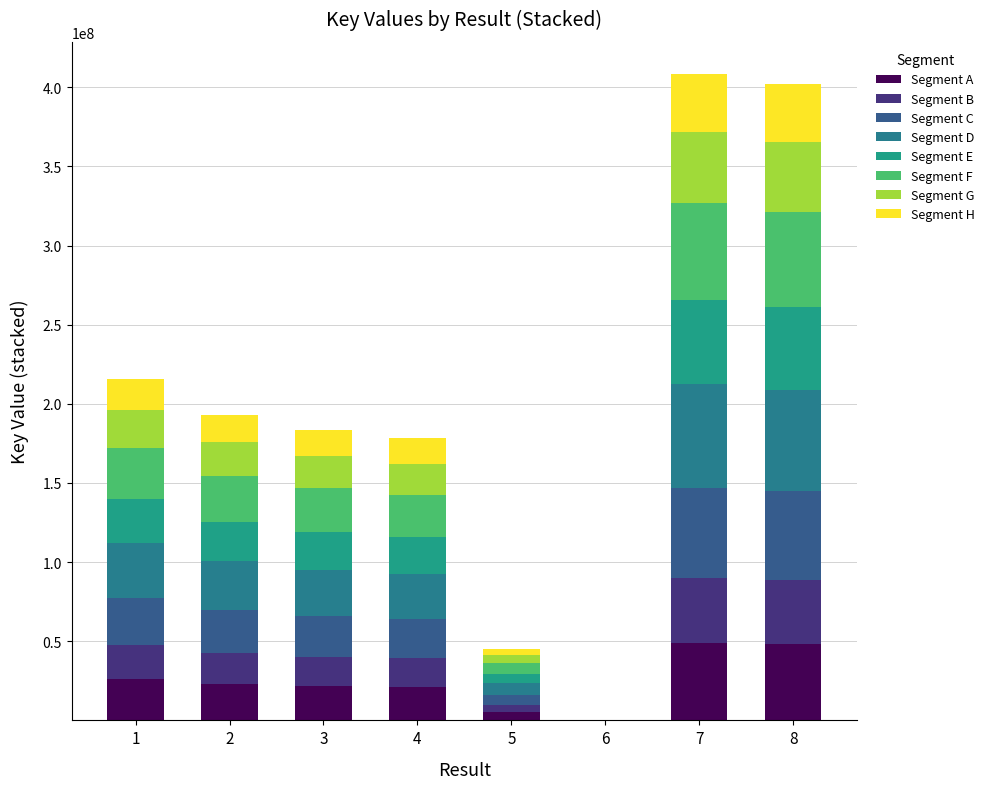

How many categories are shown in the chart?

8